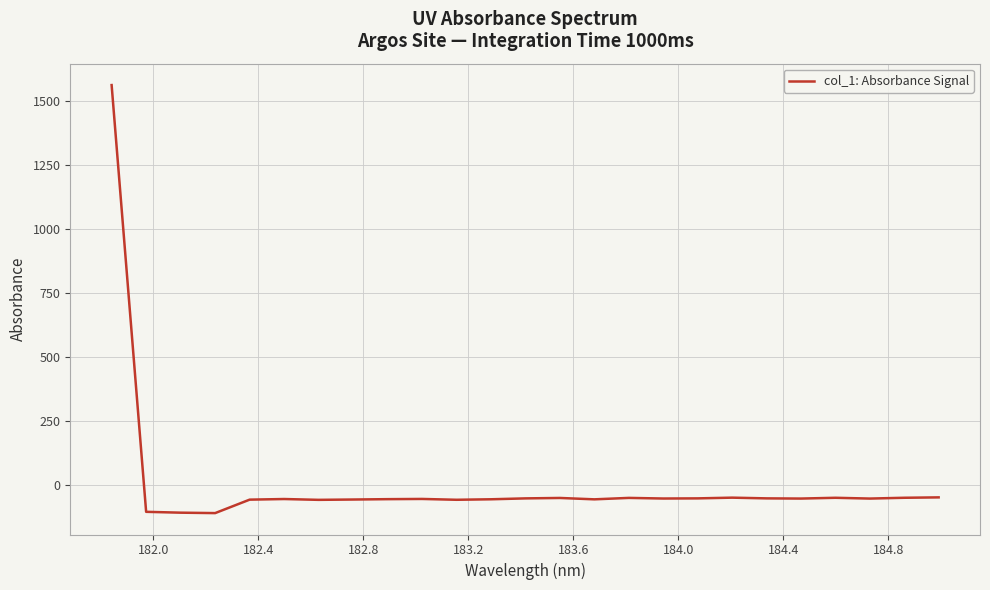

Count the number of values greater than -53.

10